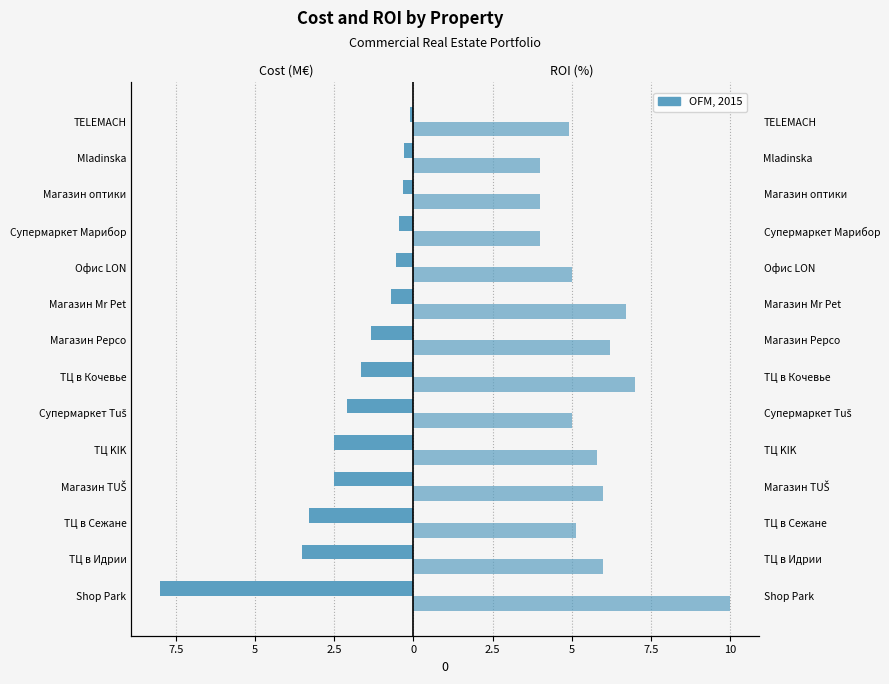

What is the sum of the ROI (%) values at ТЦ в Сежане and TELEMACH?

10.1